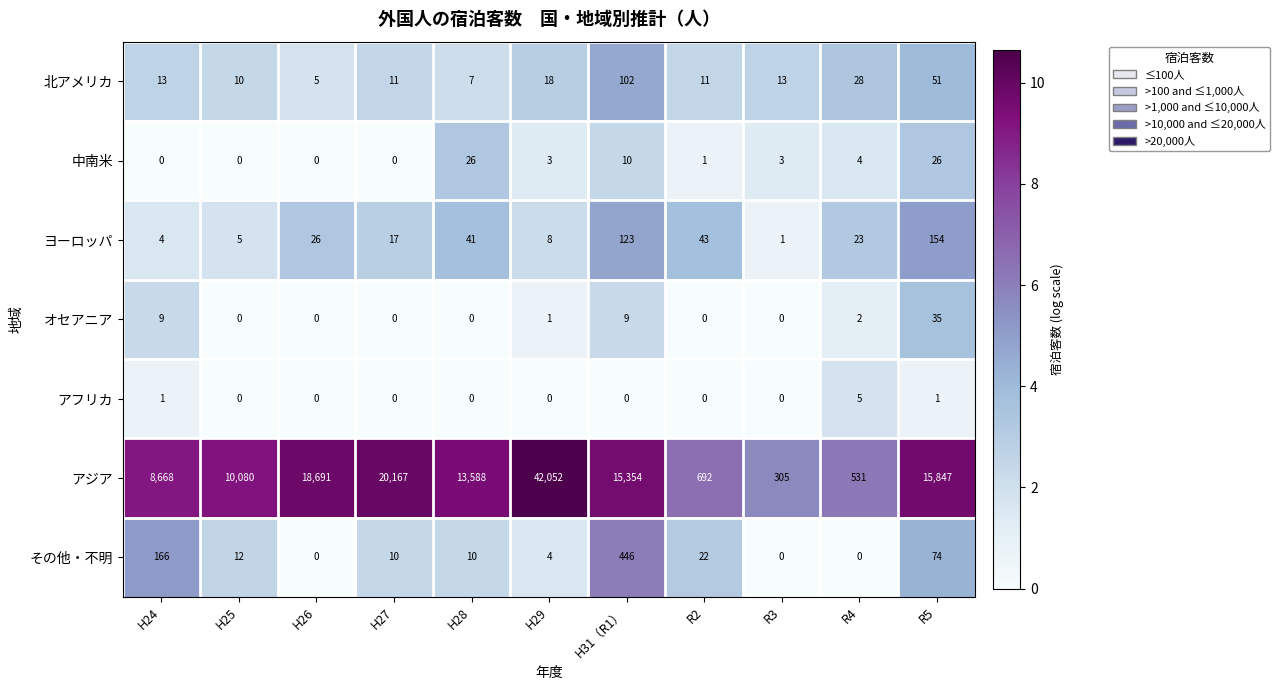

List the series in order of their peak value, lowest first.

アフリカ, 中南米, オセアニア, 北アメリカ, ヨーロッパ, その他・不明, アジア